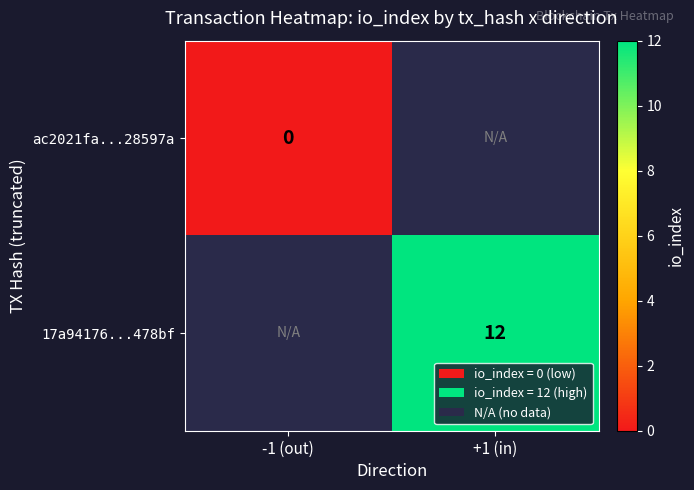

Is it true that 17a94176...478bf equals 6 at +1 (in)?

False